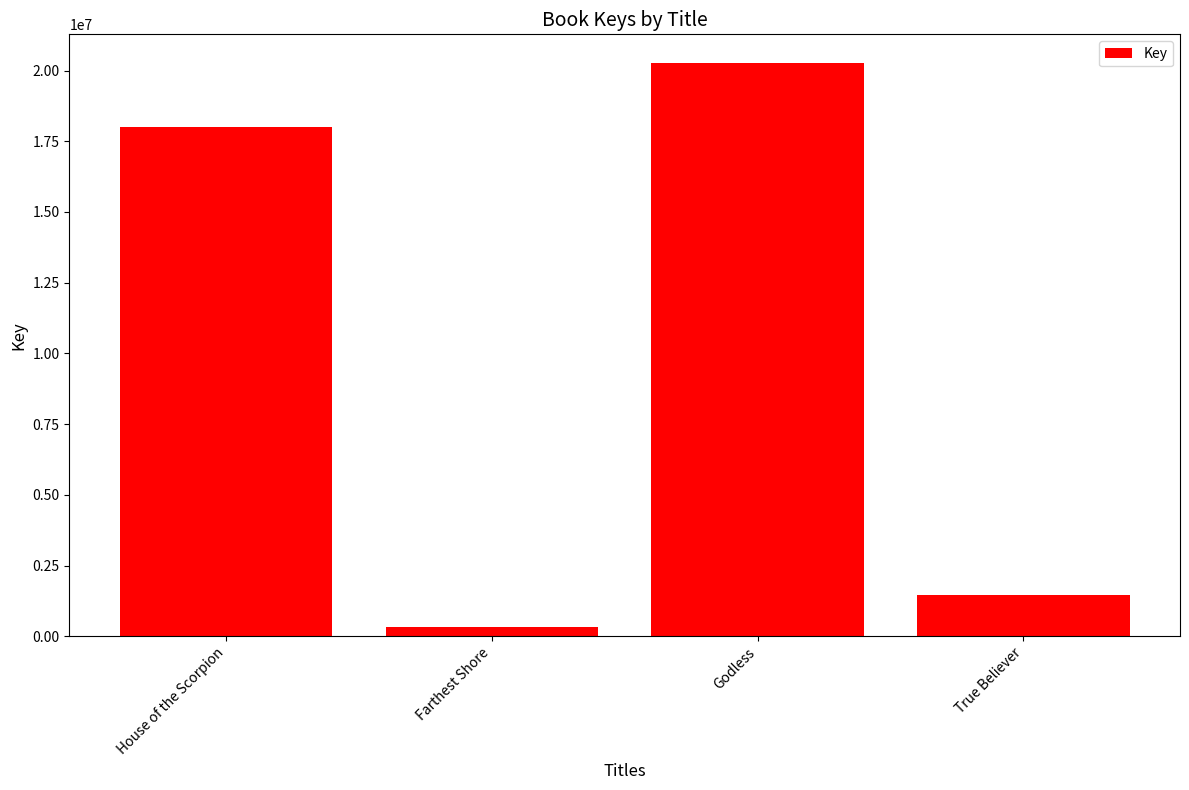

Read the value at Godless, to the nearest 50.

20265300